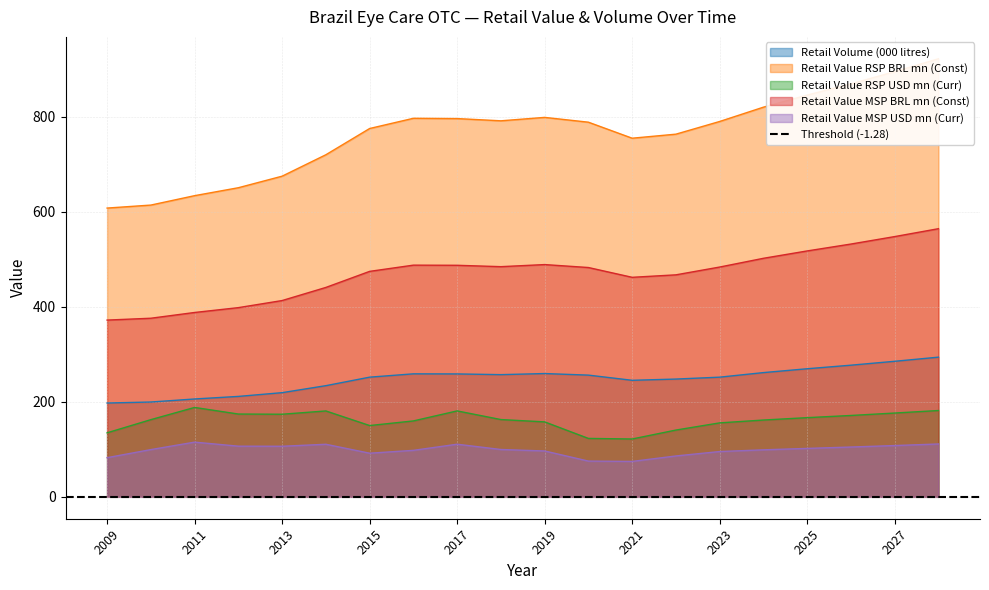

Where is the first local minimum for Retail Value MSP USD mn (Curr)?

2013